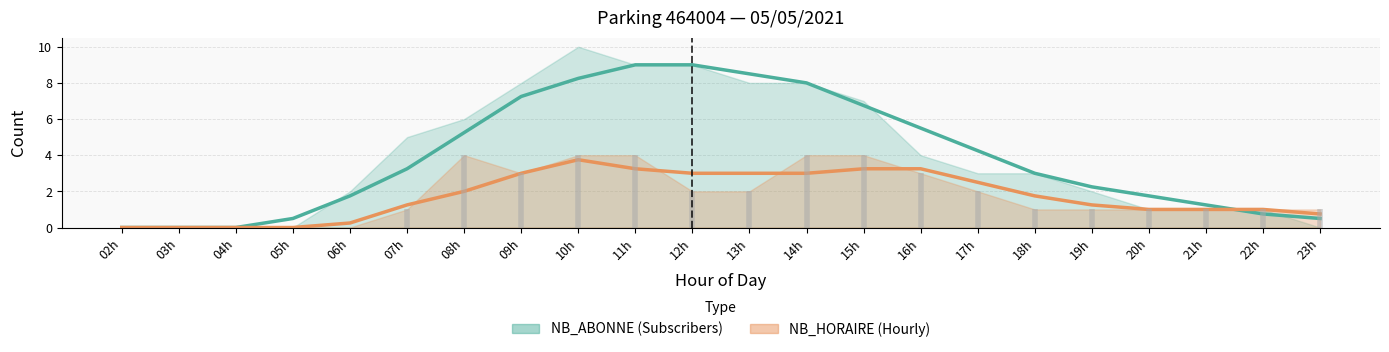

At which category is the sum across all series the highest?

11h